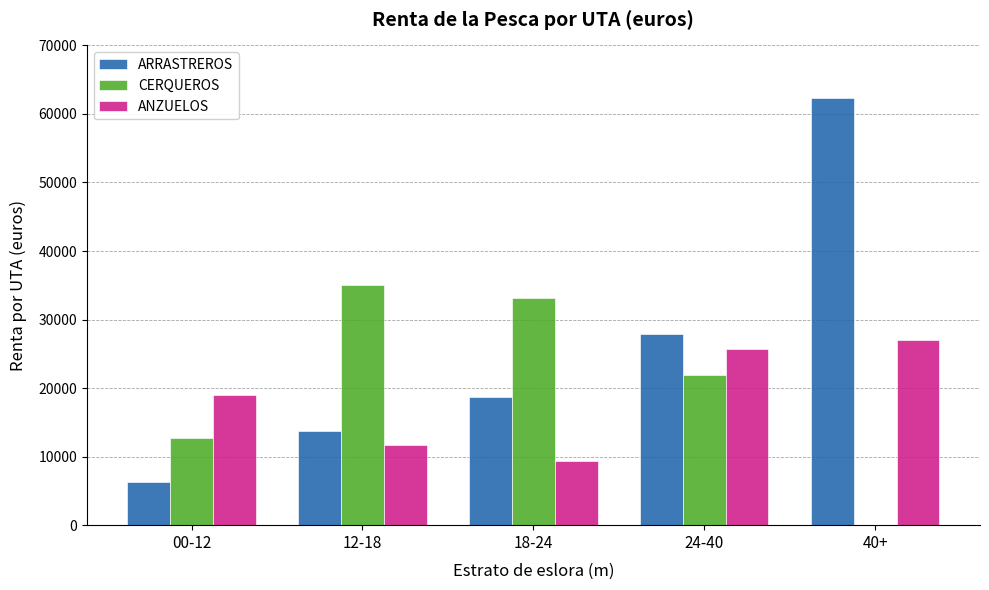

What is the maximum value shown in the chart?

62267.4